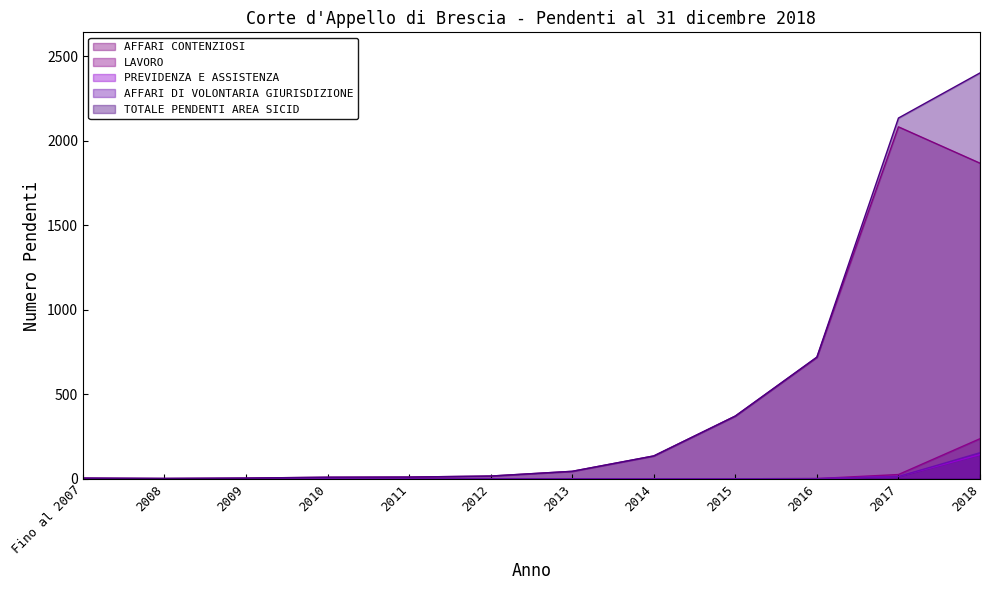

How many lines are shown in the chart?

5